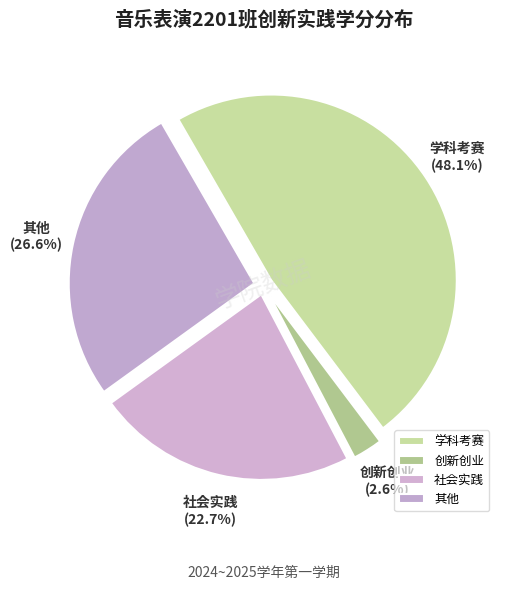

To the nearest percent, what percentage of the pie is 其他?

27%